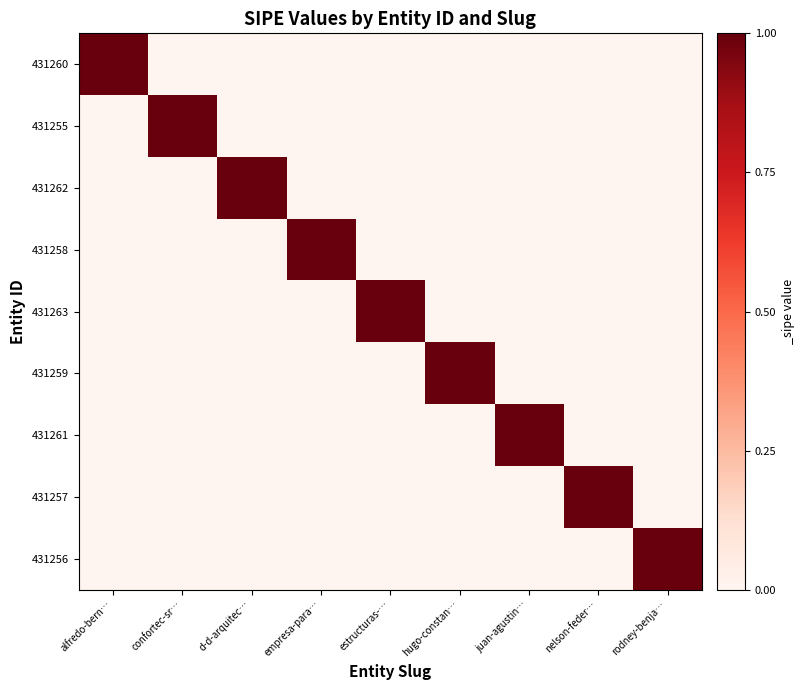

Which series changed the most between juan-agustin… and rodney-benja…?

431261